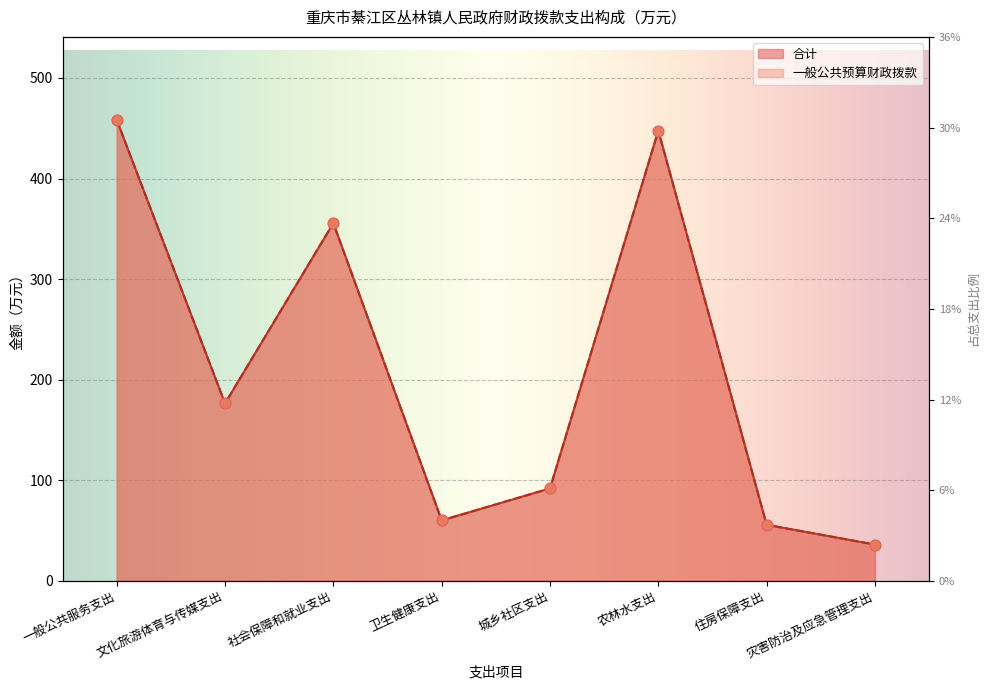

Which series has the largest Y range (max minus min)?

一般公共预算财政拨款